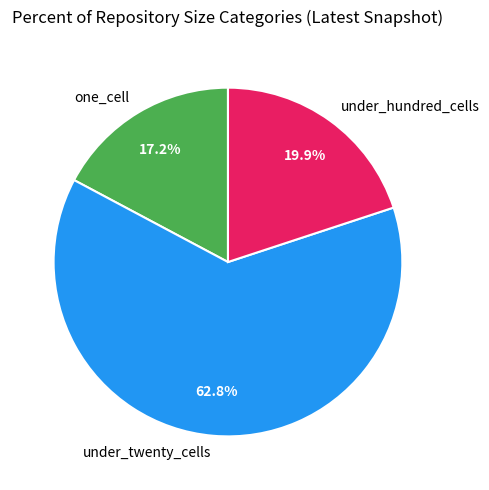

Is there any slice that represents more than half of the pie?

Yes